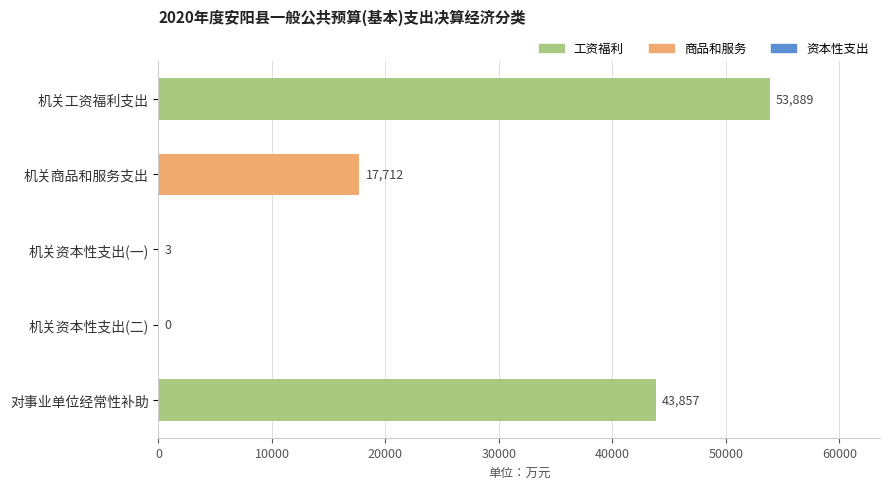

Are the bars horizontal?

Yes